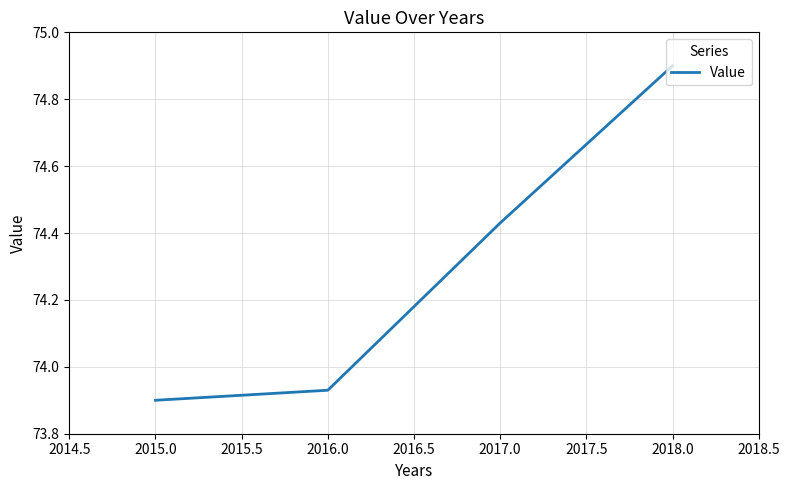

True or false: the data shows 108.9 at 2018.0.

False